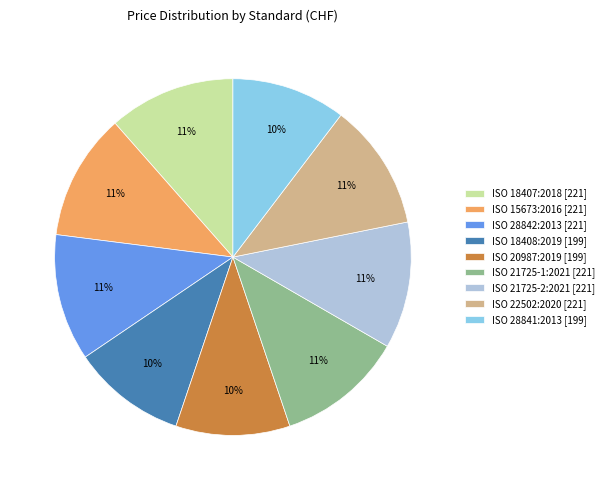

What is the ratio of the value at ISO 15673:2016 to the value at ISO 21725-1:2021?

1.0